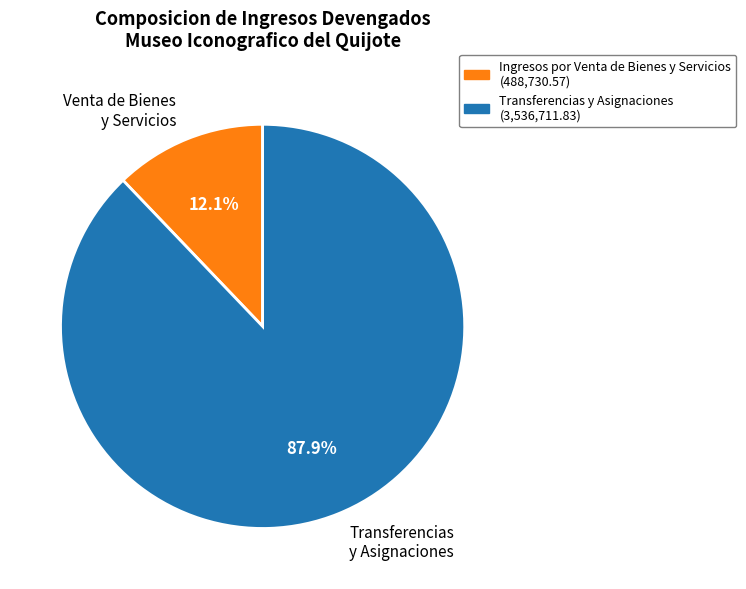

Is there a majority slice in this chart?

Yes